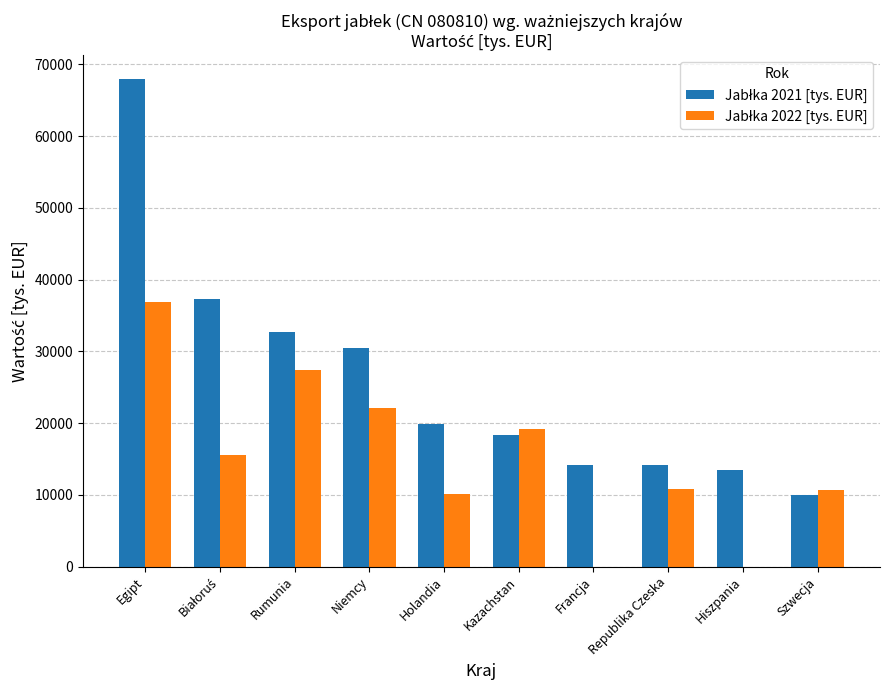

What is the greatest value displayed?

67926.4